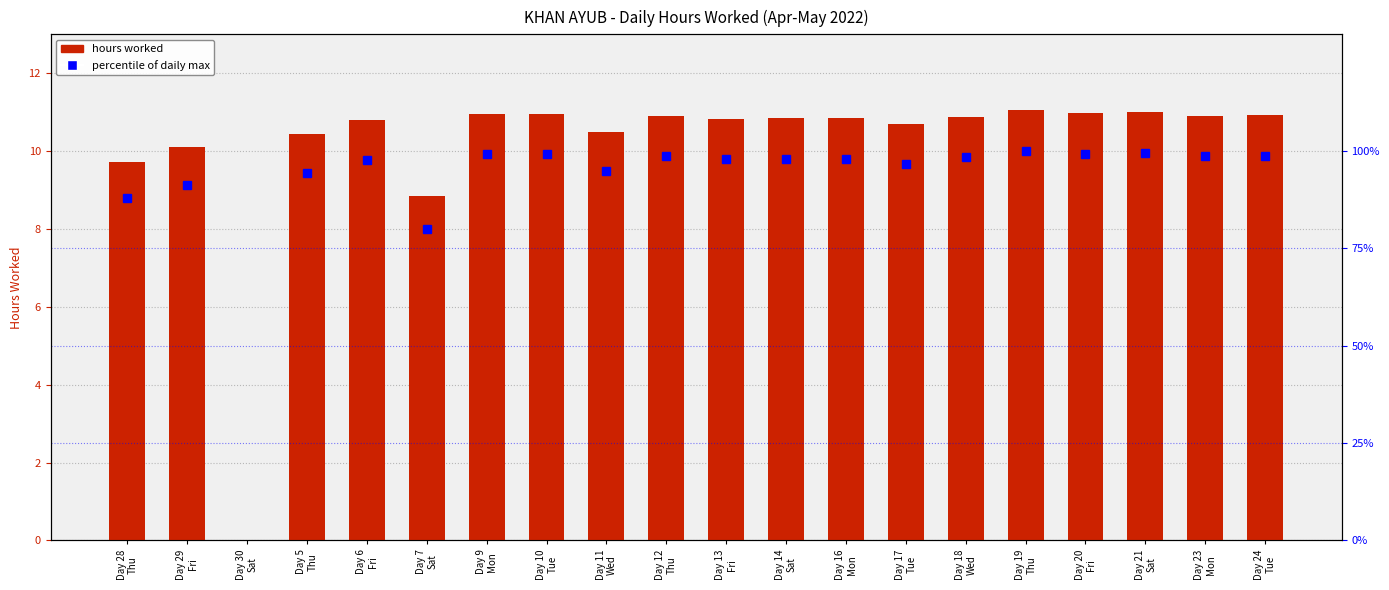

What is the difference between the maximum and second lowest values?

2.2